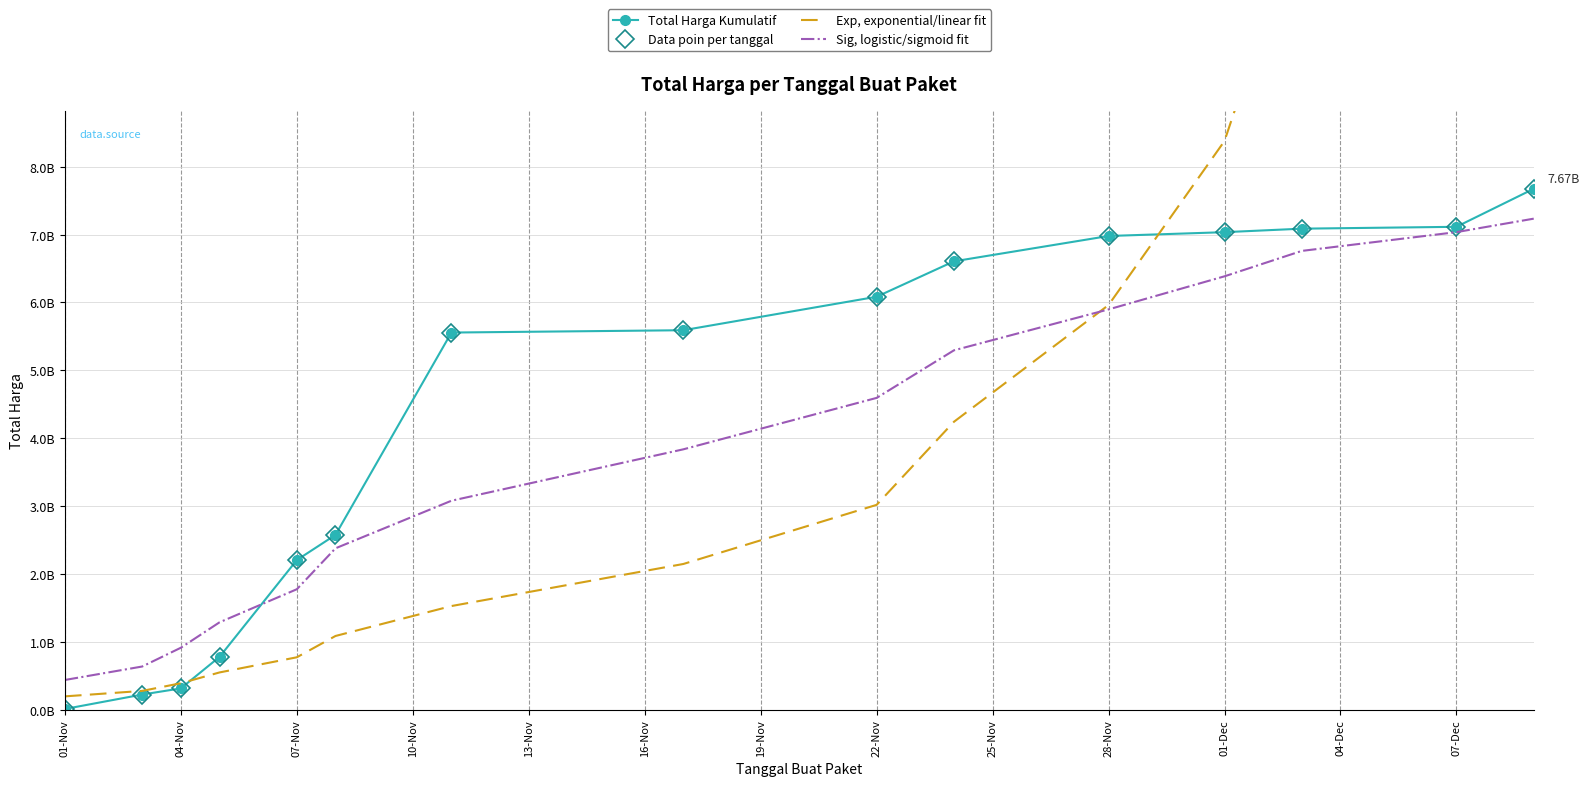

At which label does Exp, exponential/linear fit first exceed 2148360508?

22-Nov